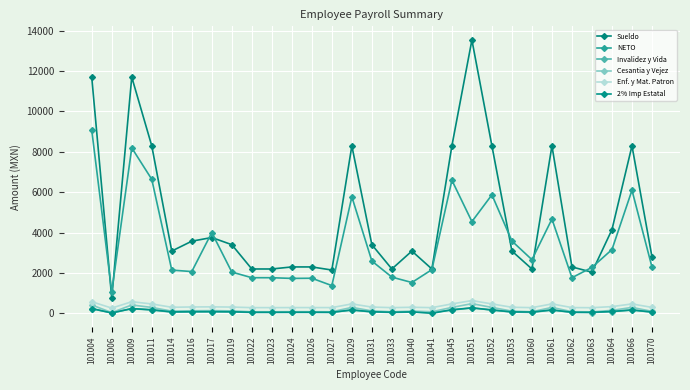

In Enf. y Mat. Patron, how many points are lower than both neighbors (excluding endpoints)?

8